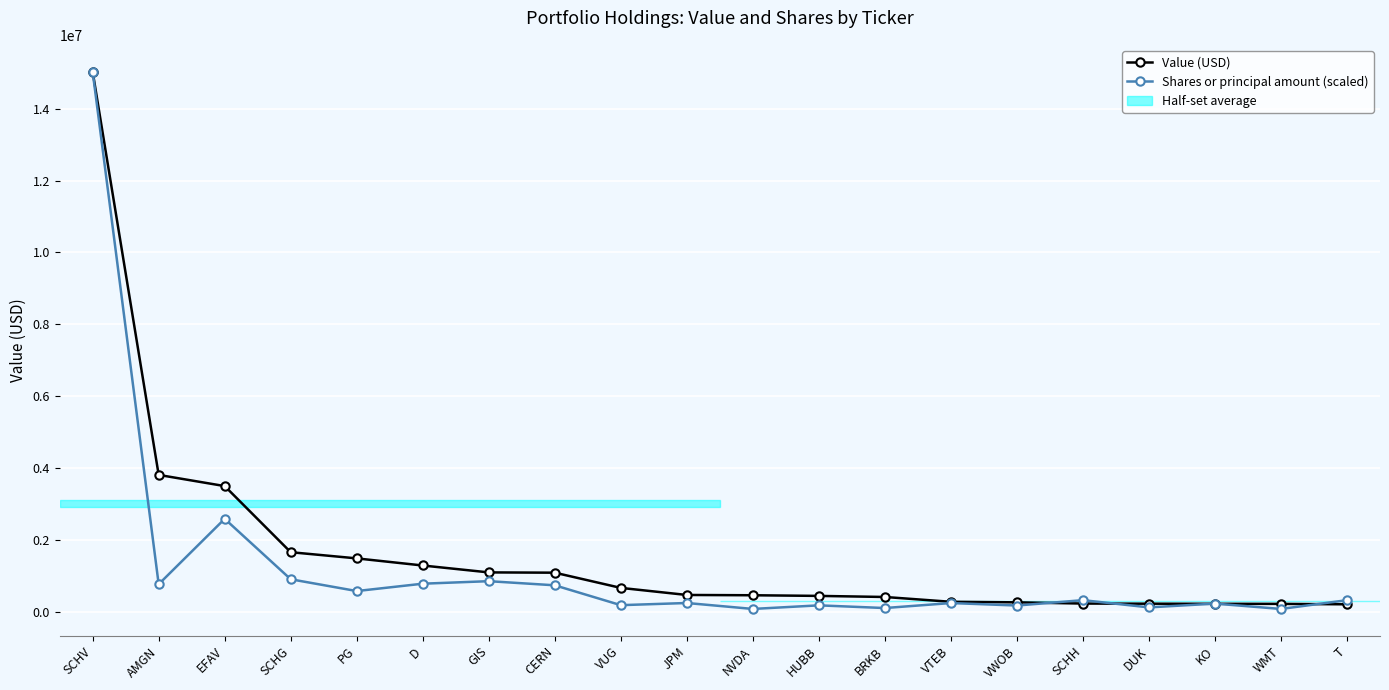

List the series in order of their overall mean, lowest first.

Shares or principal amount (scaled), Value (USD)